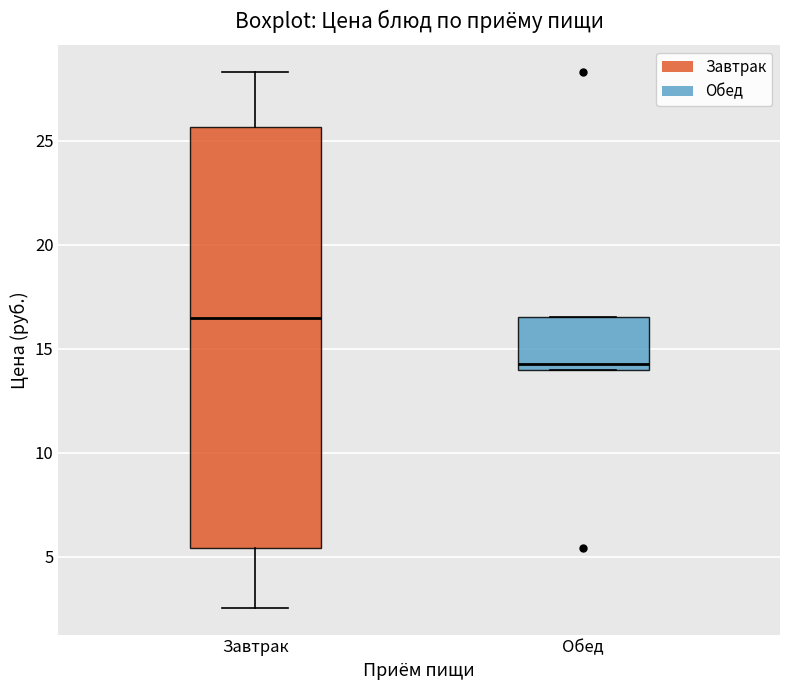

Where does the lower whisker of the box for Завтрак end on the y-axis? The values are not printed on the chart, so give them approximately, as read against the axis.

2.5